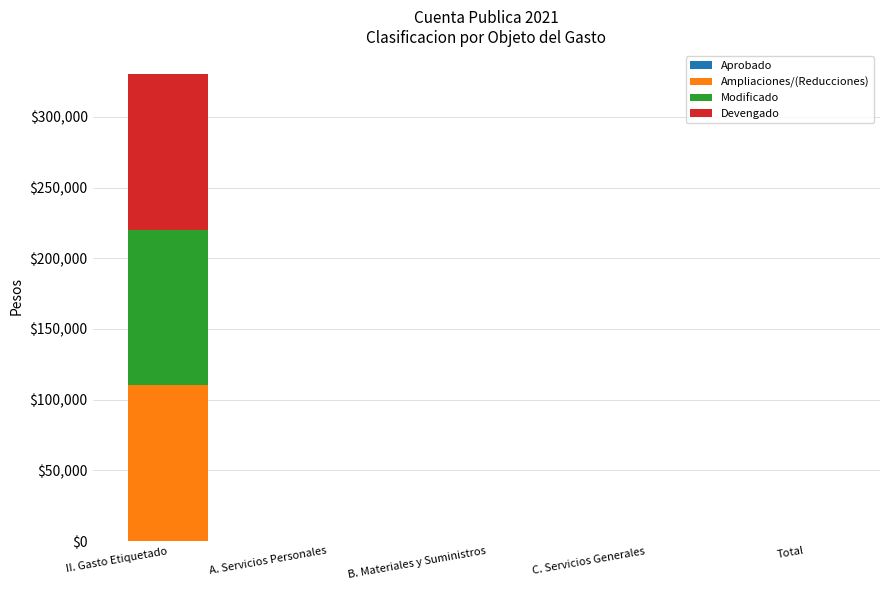

At which category is the sum across all series the highest?

II. Gasto Etiquetado